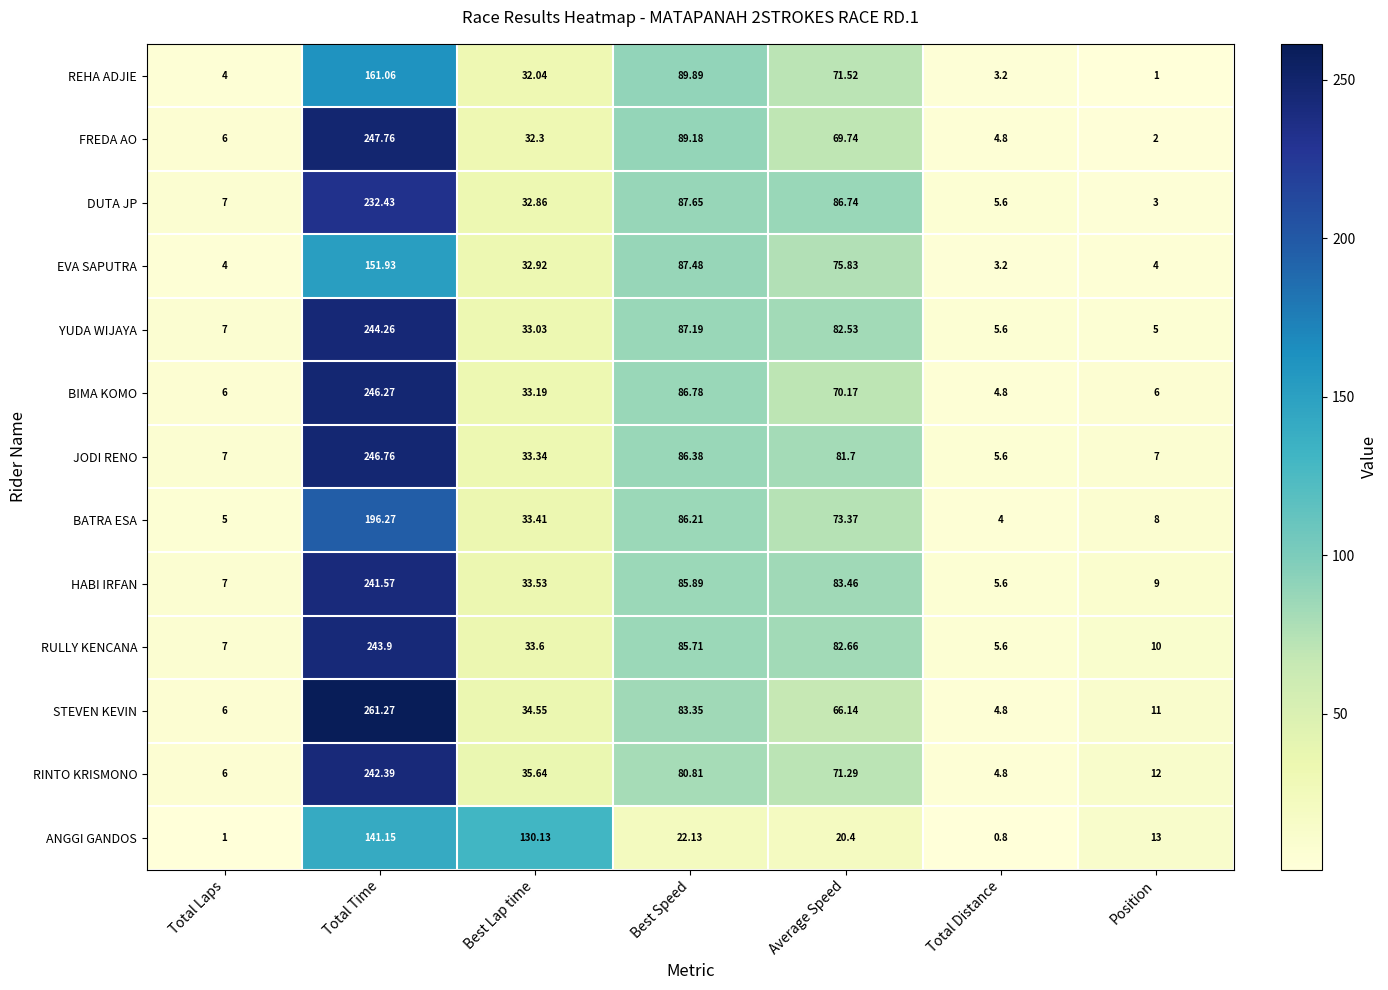

List the series in order of their peak value, highest first.

STEVEN KEVIN, FREDA AO, JODI RENO, BIMA KOMO, YUDA WIJAYA, RULLY KENCANA, RINTO KRISMONO, HABI IRFAN, DUTA JP, BATRA ESA, REHA ADJIE, EVA SAPUTRA, ANGGI GANDOS